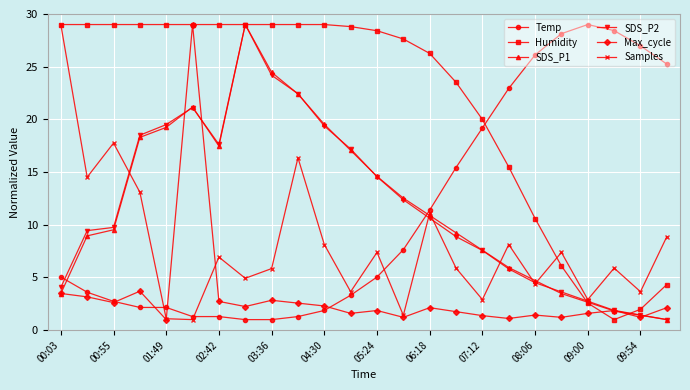

At how many categories does at least one series exceed 15?

24